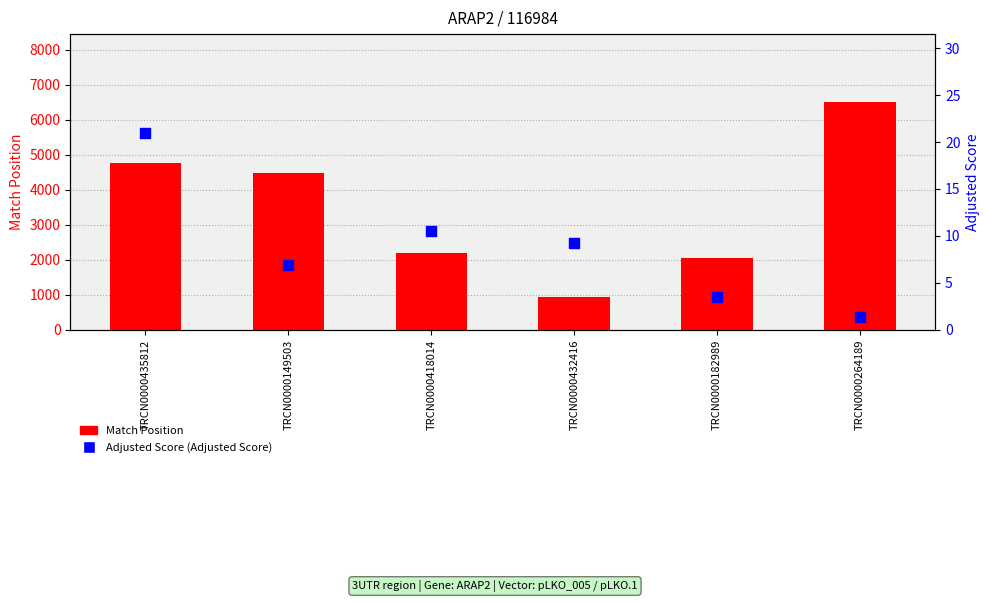

At how many categories does at least one series exceed 3594?

3